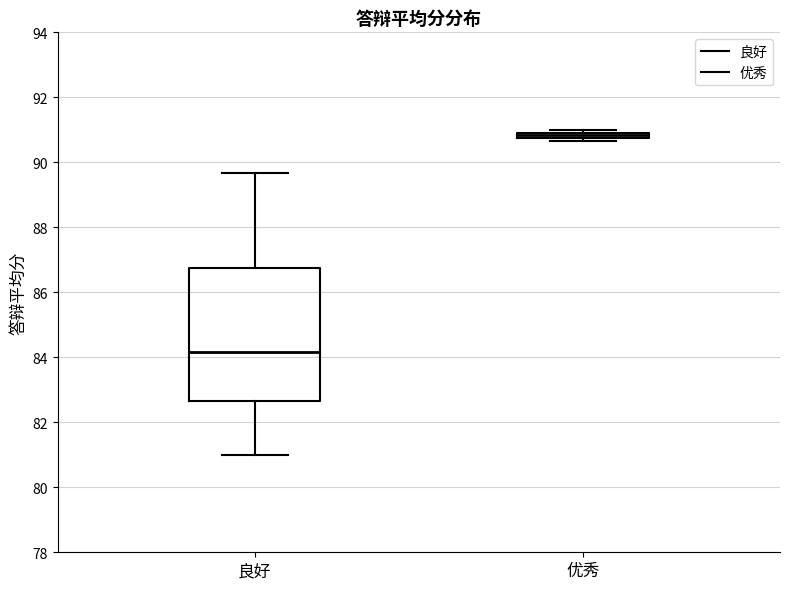

Which box has the highest median line?

优秀